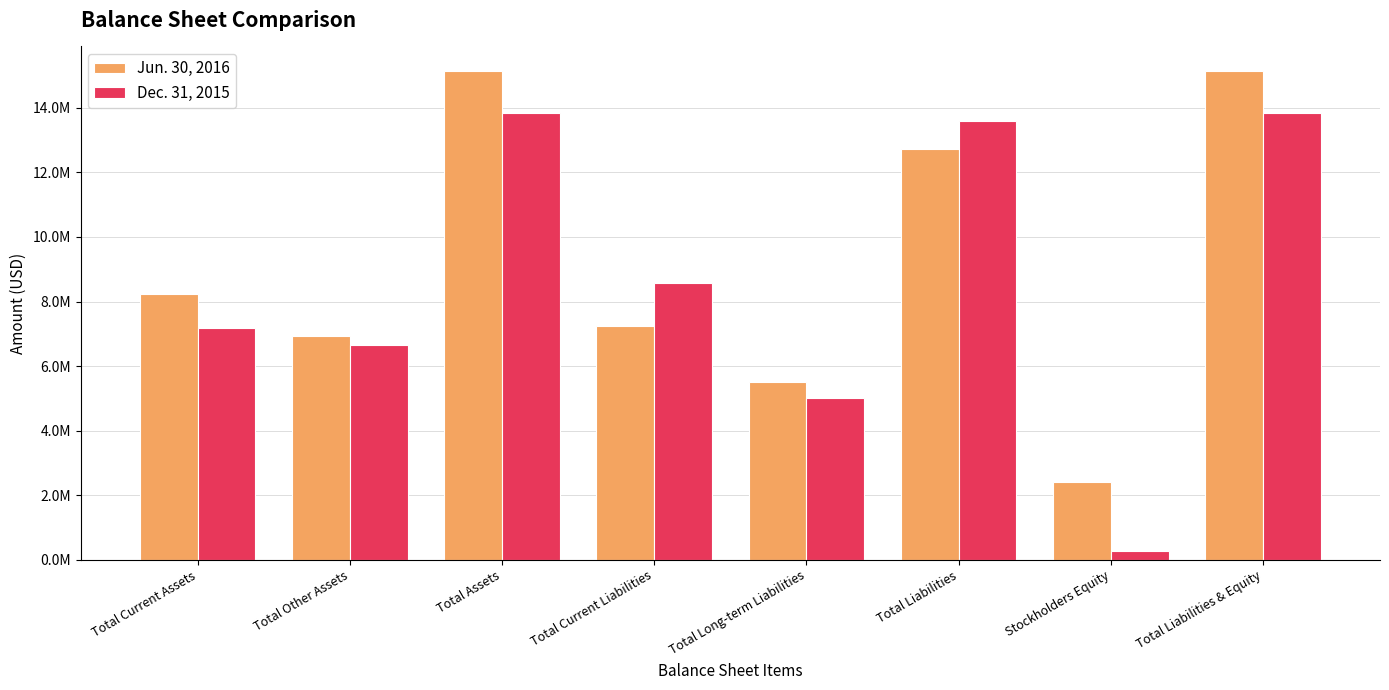

Are the bars grouped side by side (vs. stacked)?

Yes